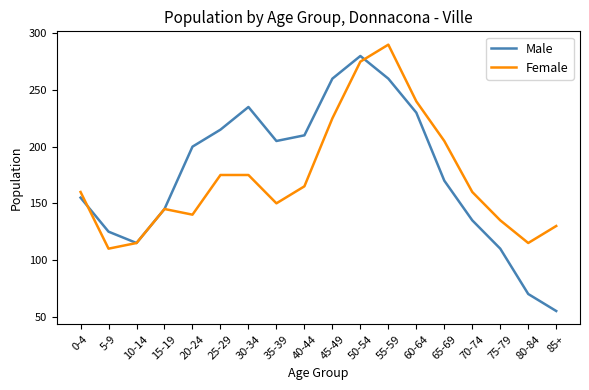

Between 55-59 and 85+, which series saw the biggest shift?

Male